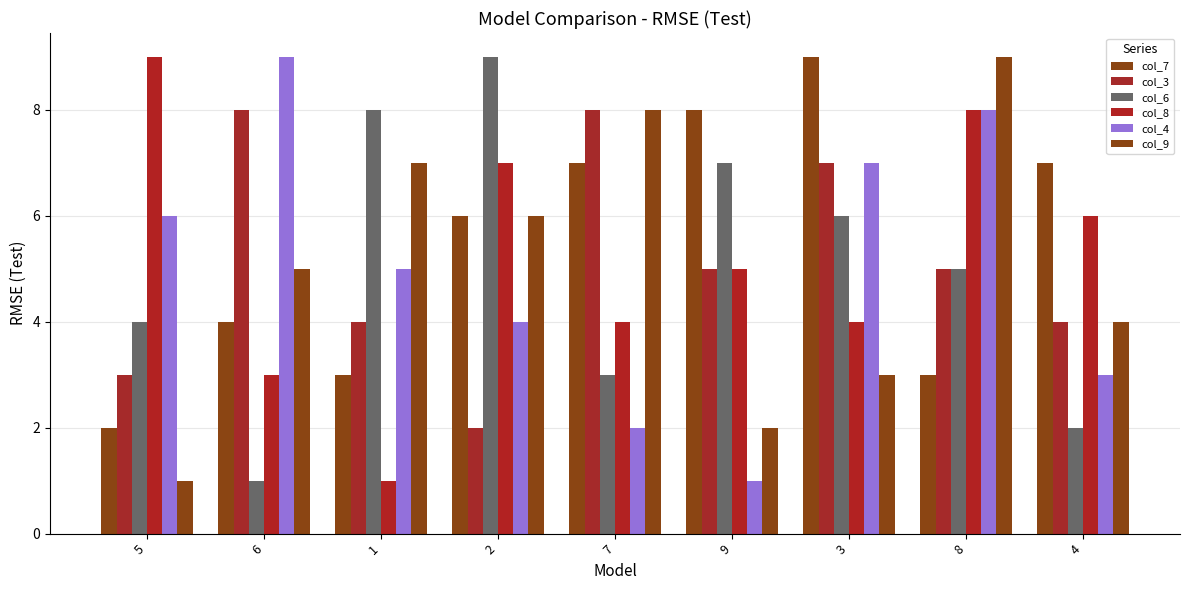

How many bars are there in total?

54